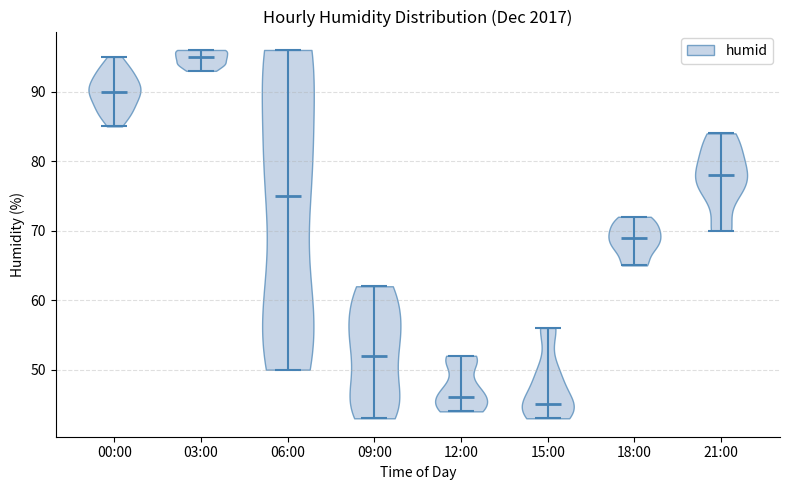

Reading left to right, read every violin against the y-axis: where its median line is, and the lowest and highest points it reaches. The values are not printed on the chart, so give them approximately, as read against the axis.

00:00: median line 90, lowest point 85, highest point 95
03:00: median line 95, lowest point 93, highest point 96
06:00: median line 75, lowest point 50, highest point 96
09:00: median line 52, lowest point 43, highest point 62
12:00: median line 46, lowest point 44, highest point 52
15:00: median line 45, lowest point 43, highest point 56
18:00: median line 69, lowest point 65, highest point 72
21:00: median line 78, lowest point 70, highest point 84